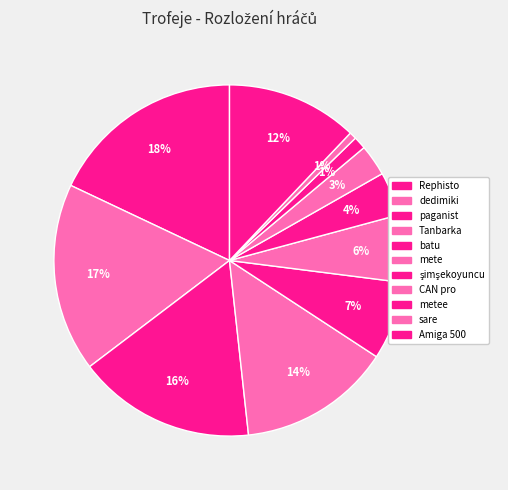

How many slices are in this pie chart?

11